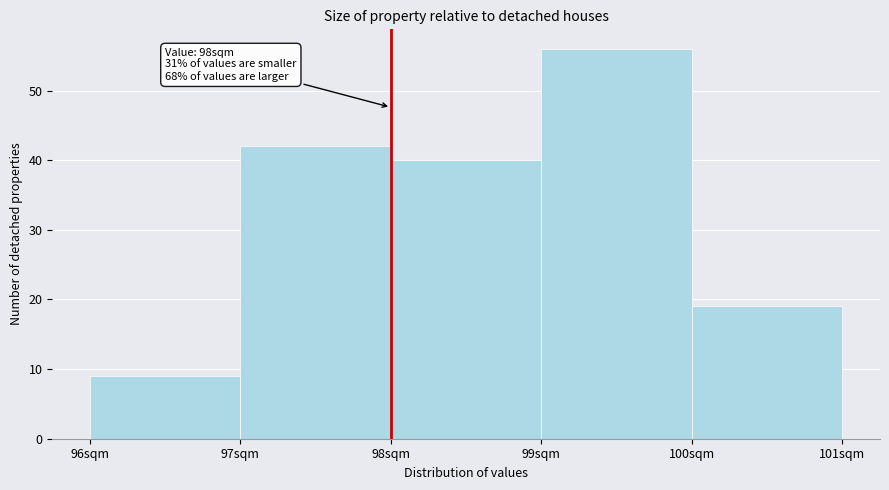

Over which range of the x-axis is the bar tallest?

99 to 100